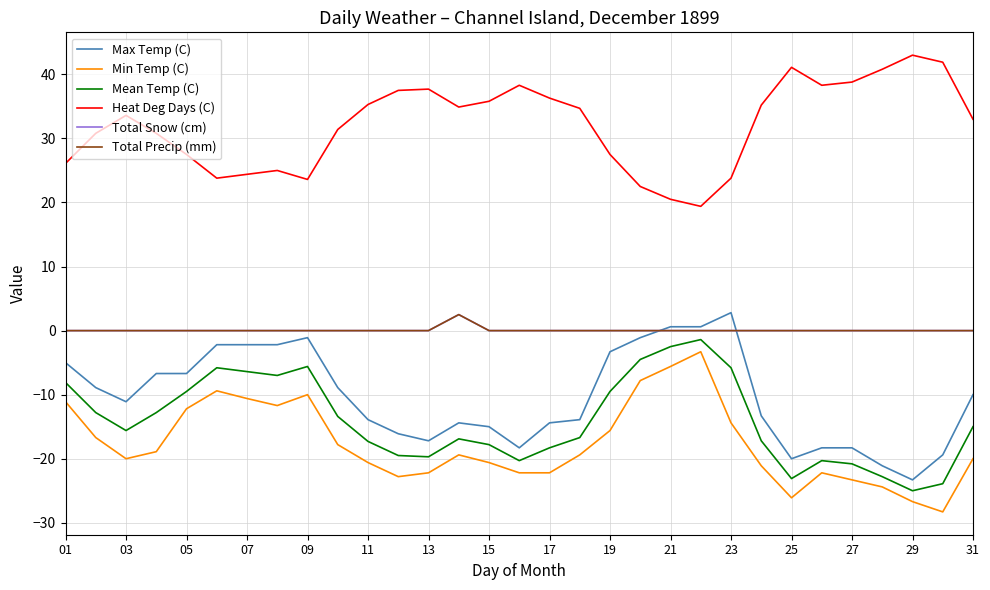

Where does the Min Temp (C) series first go above -19?

01